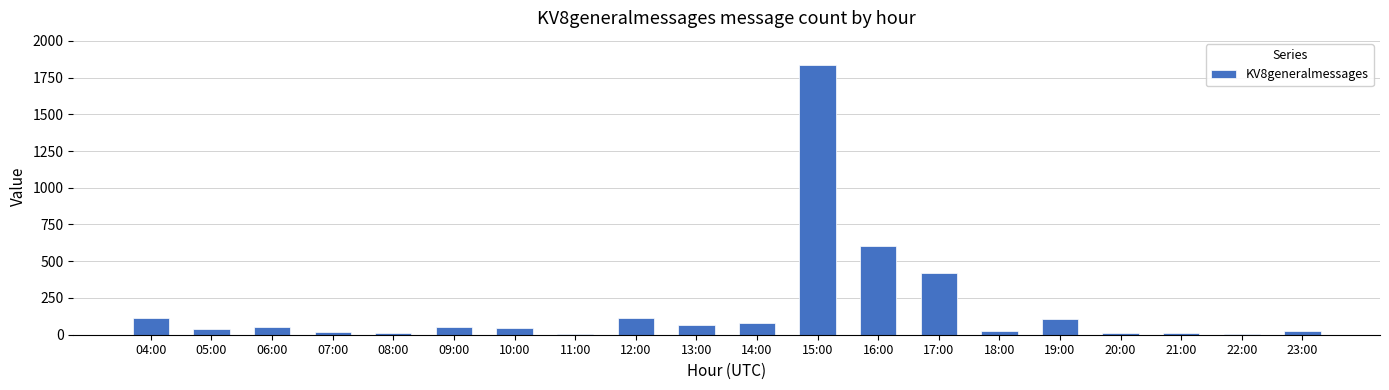

Between 20:00 and 06:00, which is larger?

06:00